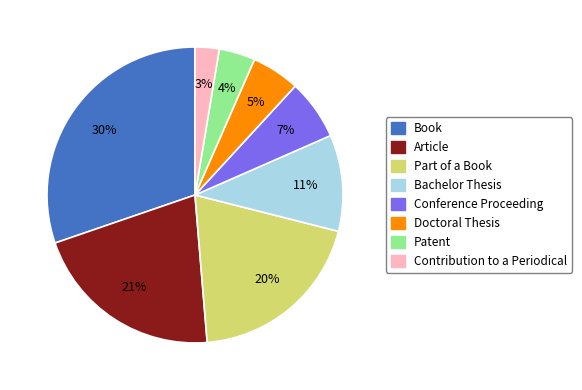

Is Conference Proceeding the majority of the pie?

No